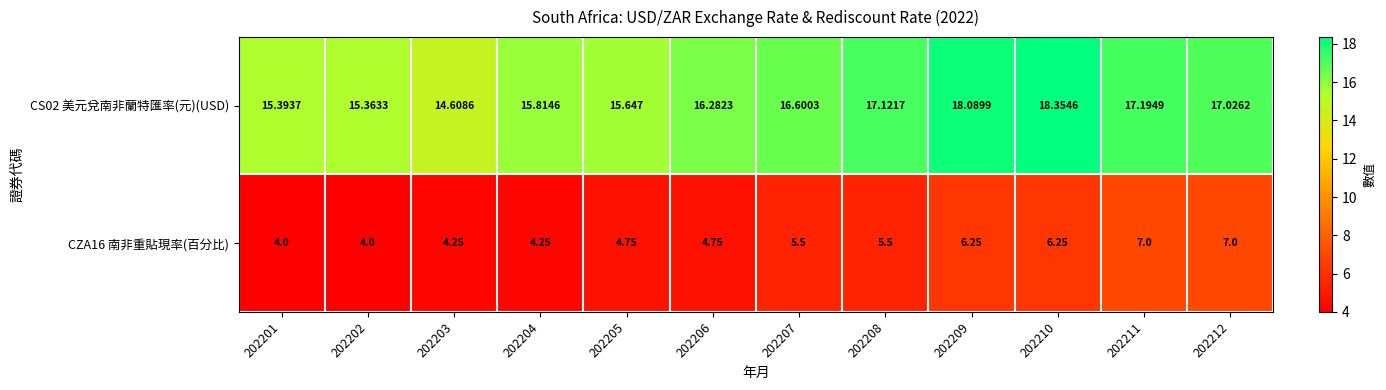

At how many categories does at least one series exceed 13?

12